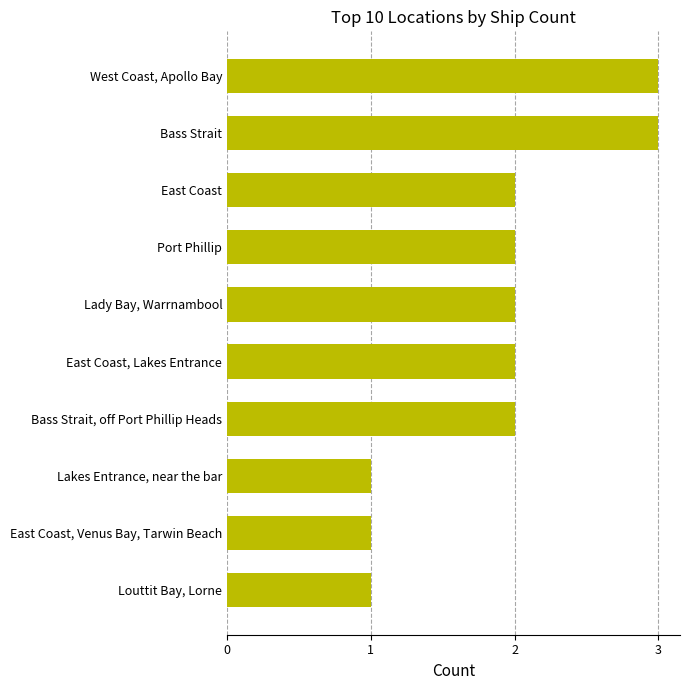

Reading top to bottom, transcribe all the data shown in this chart.

West Coast, Apollo Bay=3	Bass Strait=3	East Coast=2	Port Phillip=2	Lady Bay, Warrnambool=2	East Coast, Lakes Entrance=2	Bass Strait, off Port Phillip Heads=2	Lakes Entrance, near the bar=1	East Coast, Venus Bay, Tarwin Beach=1	Louttit Bay, Lorne=1